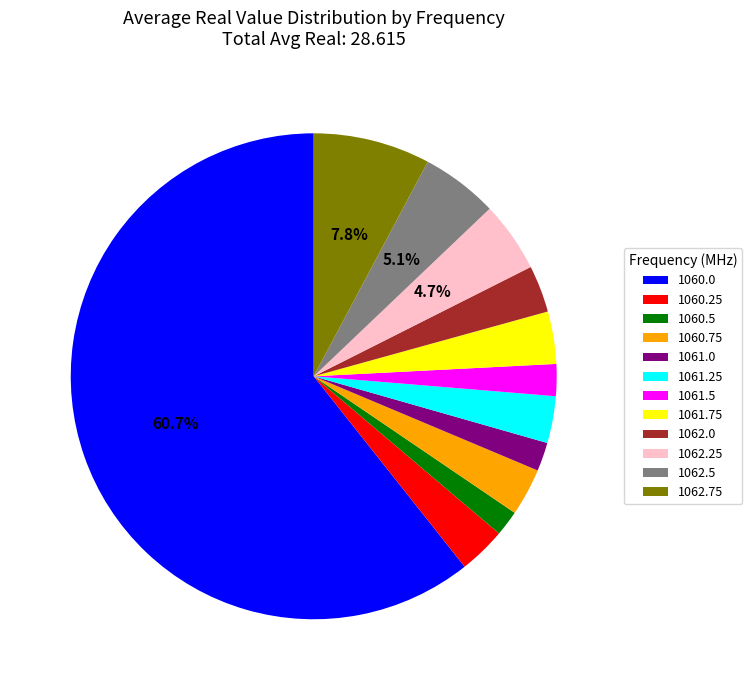

The 1062.25 slice represents 5% of the pie. True or false?

True